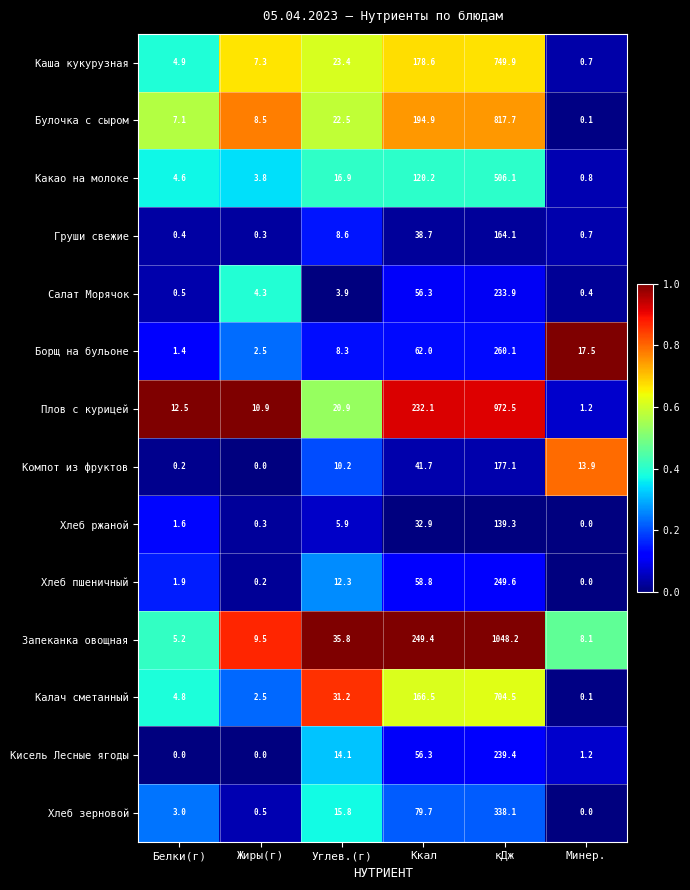

What is the sum of the Плов с курицей values at Белки(г) and Углев.(г)?

33.4